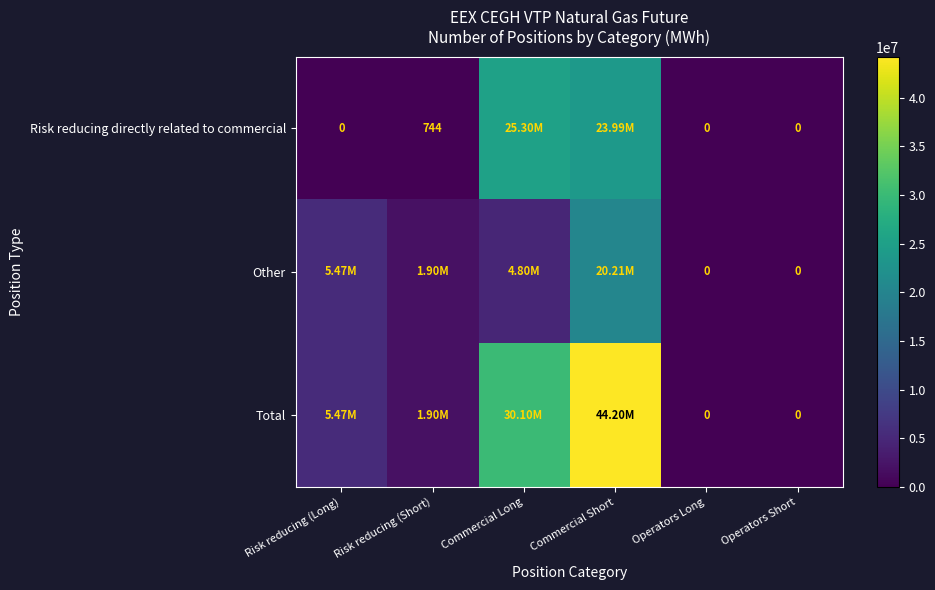

What is the difference between the Risk reducing directly related to commercial values at Operators Long and Risk reducing (Short)?

744